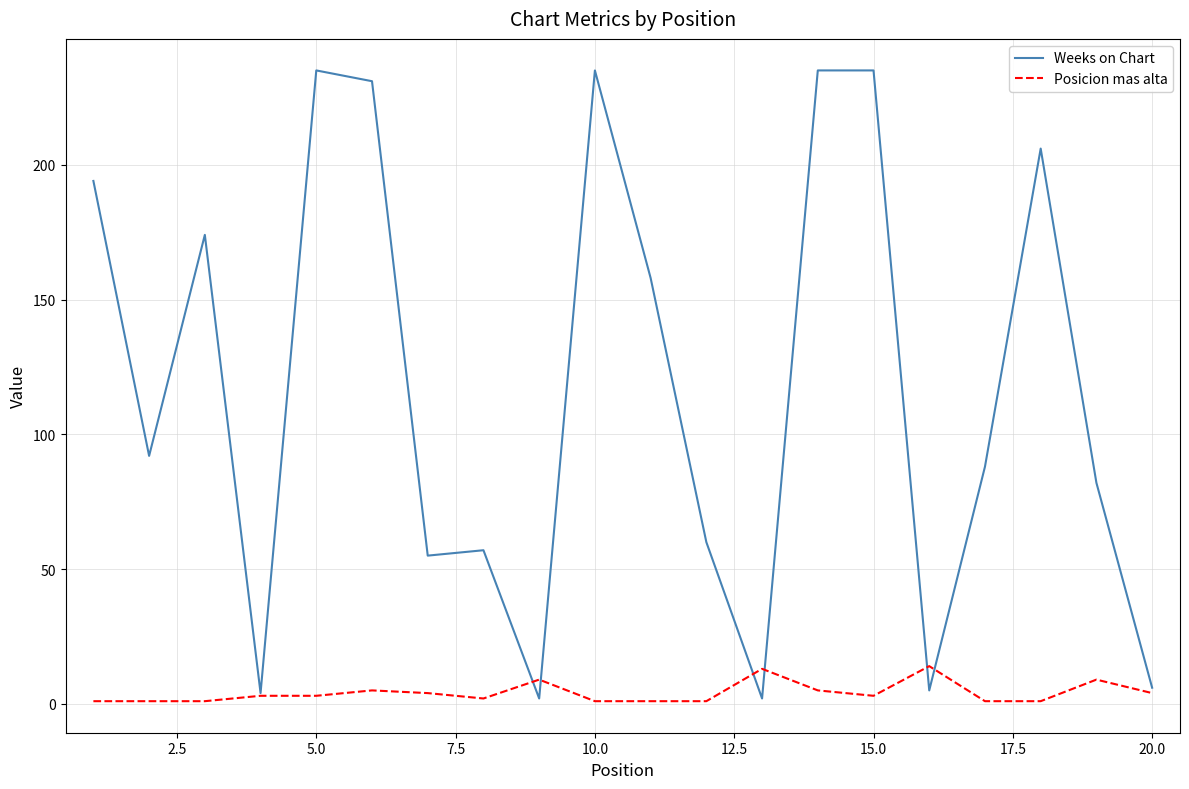

Which series has the largest total across all categories?

Weeks on Chart